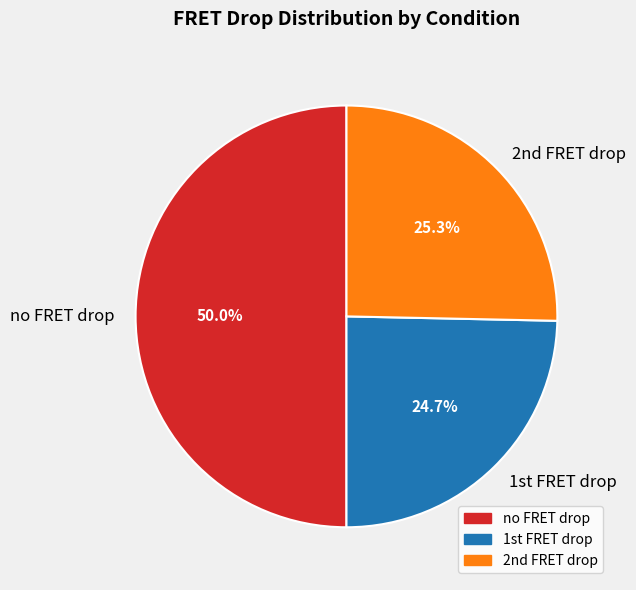

What portion of the pie excludes no FRET drop?

50.0%